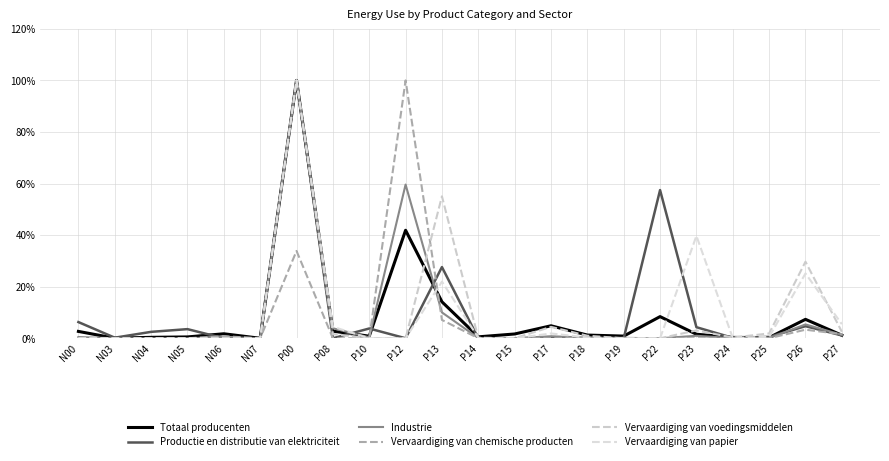

What position from the left is P18?

15